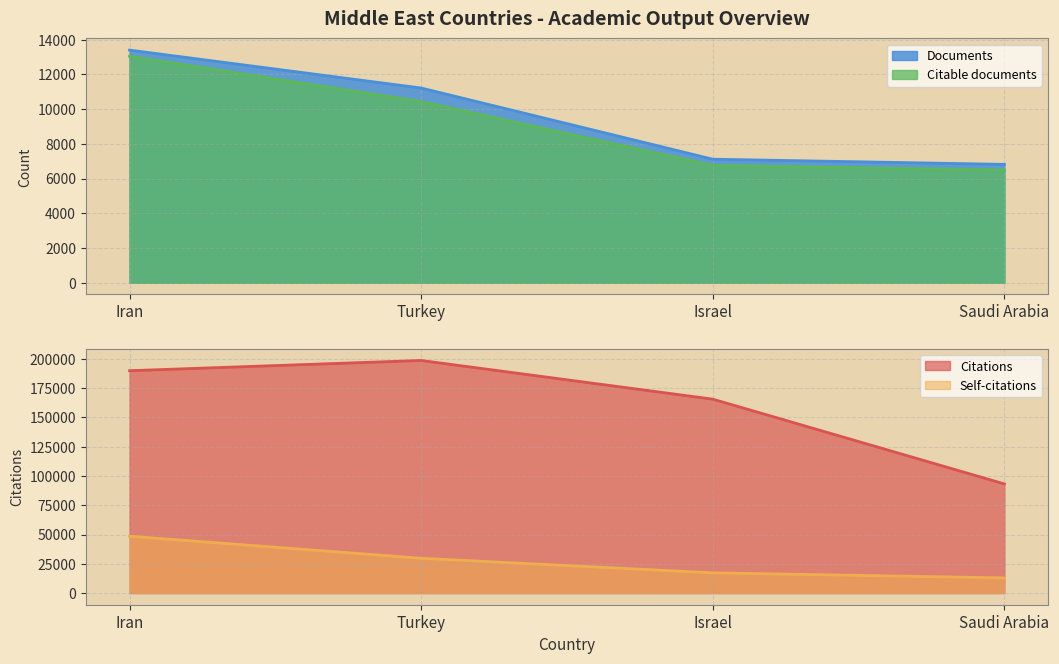

The value of Documents at Iran is 13401. True or false?

True